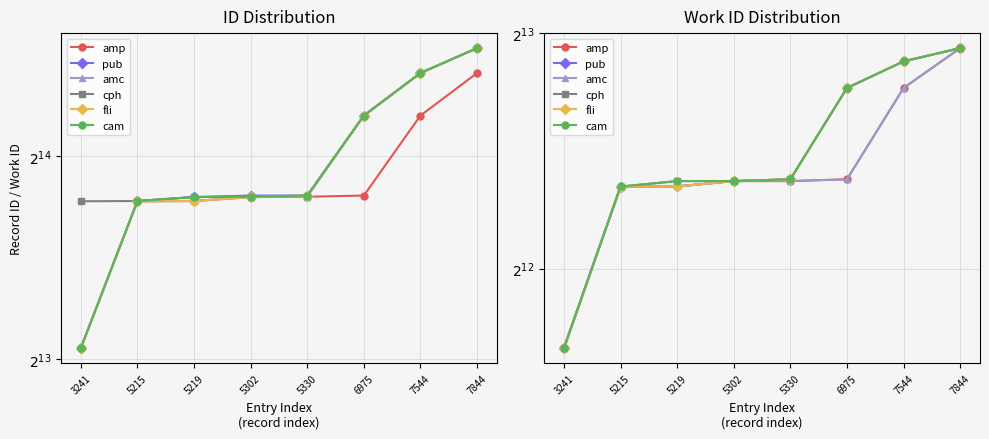

What is the difference between the highest and lowest values at 6975?

1645